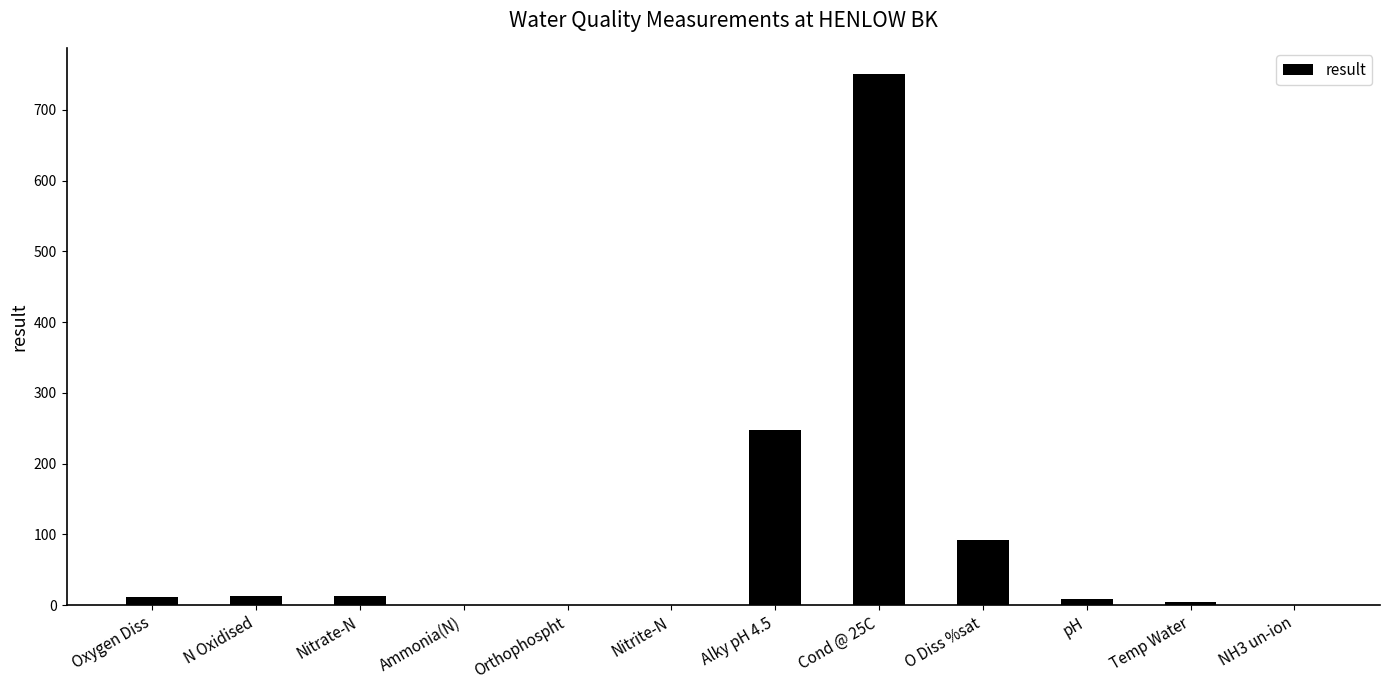

What is the change in value from Cond @ 25C to O Diss %sat?

-657.8